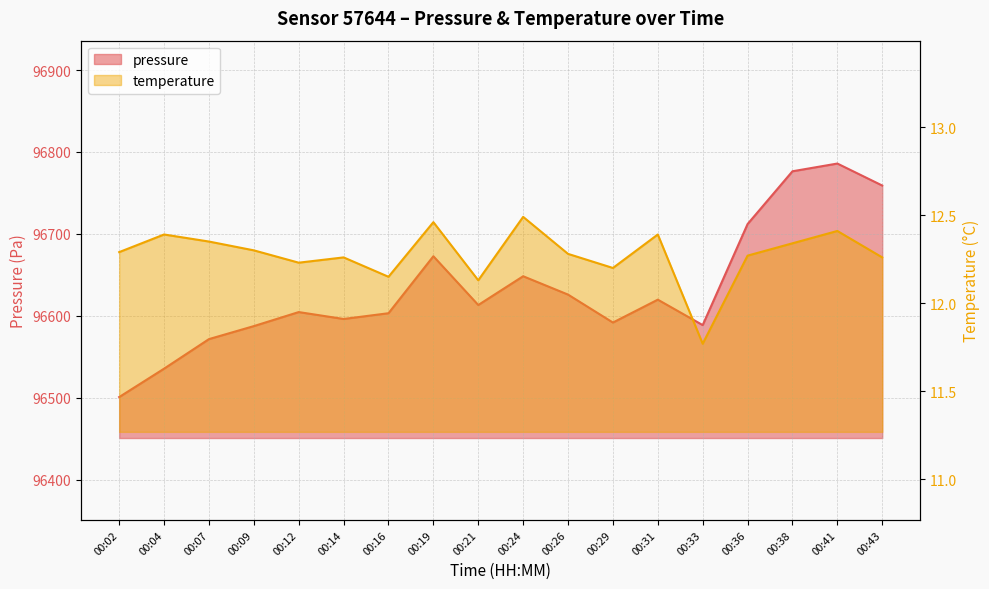

Is the value of temperature at 00:07 greater than the value of pressure at 00:14?

No